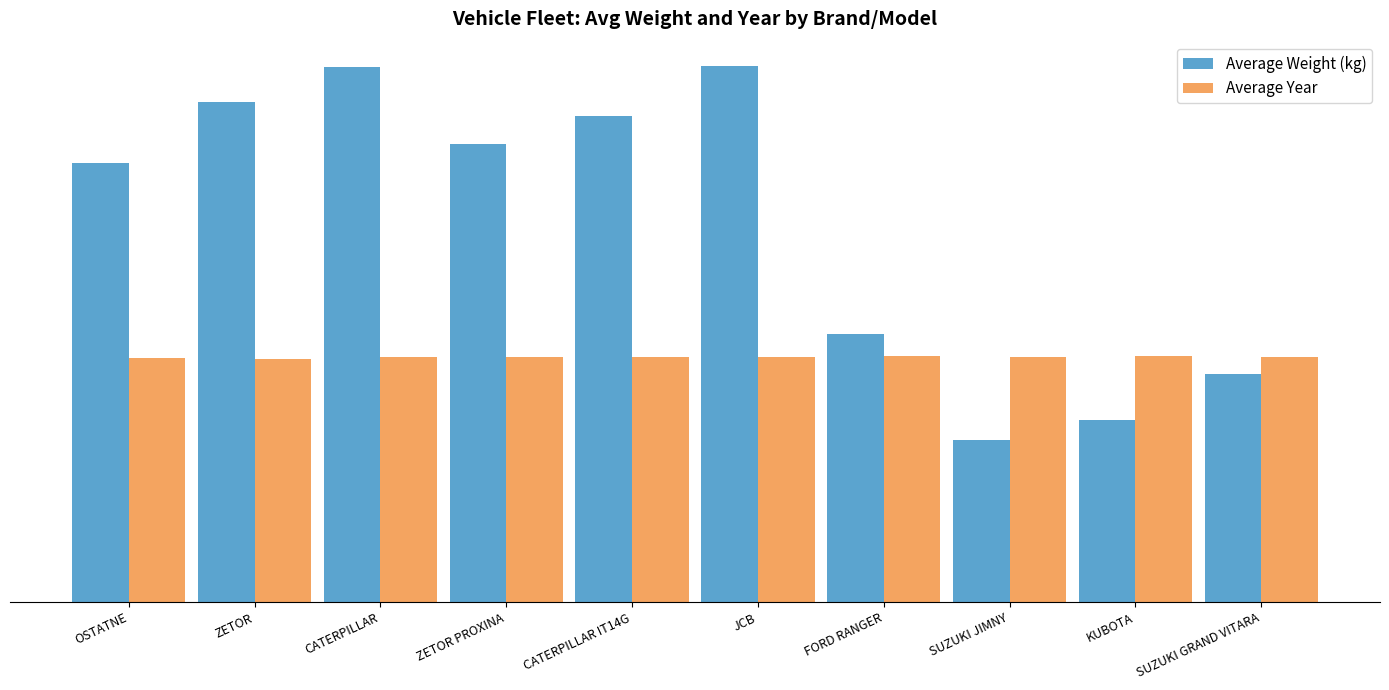

At how many categories does at least one series exceed 1612?

10